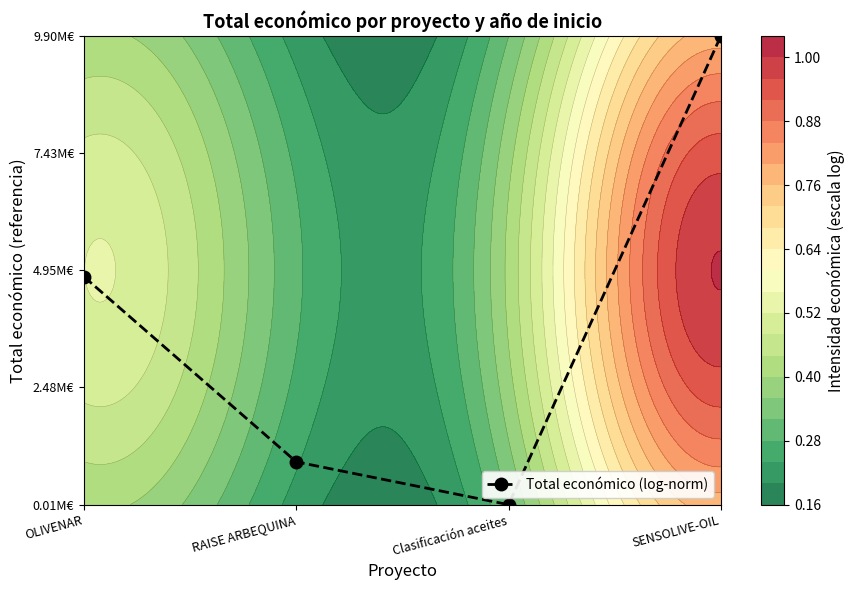

What is the maximum value shown in the chart?

1.0